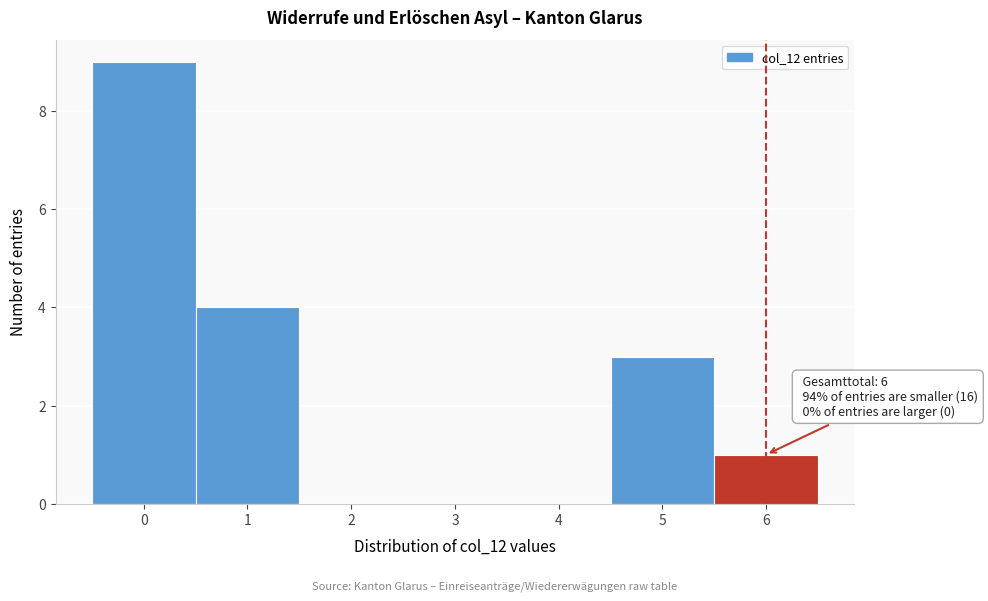

Which range on the x-axis has the tallest bar?

-0.5 to 0.5